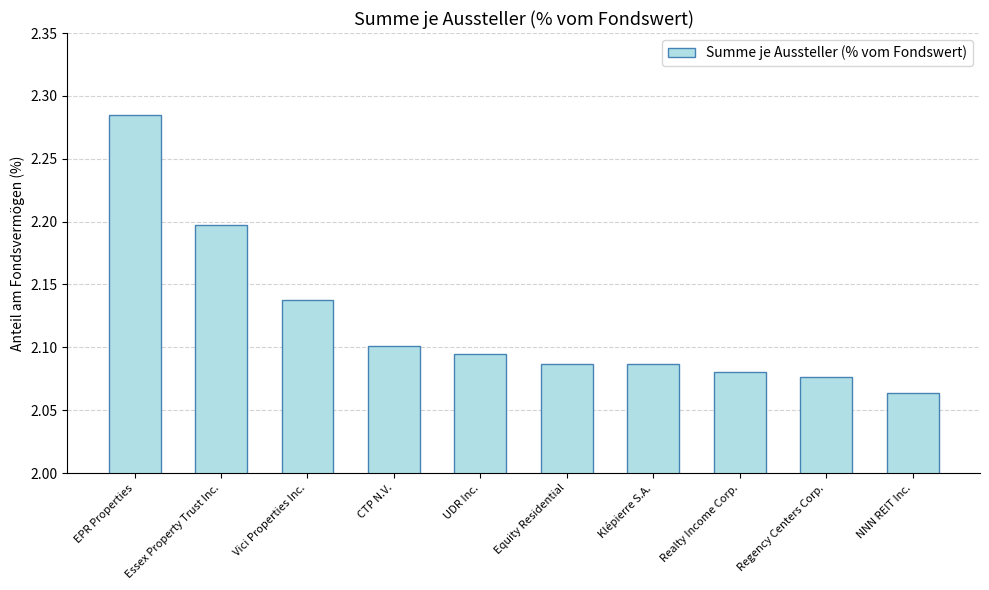

Which category has the lowest value across all series?

NNN REIT Inc.